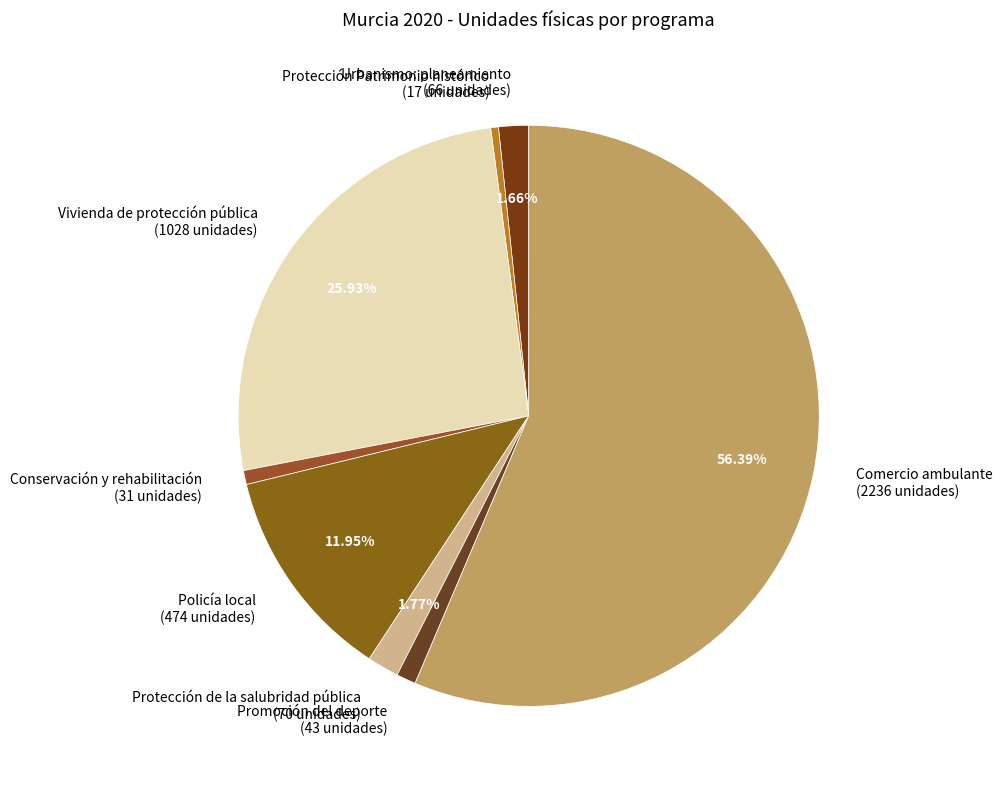

To the nearest percent, what is the difference between the largest and smallest slice percentages?

56%